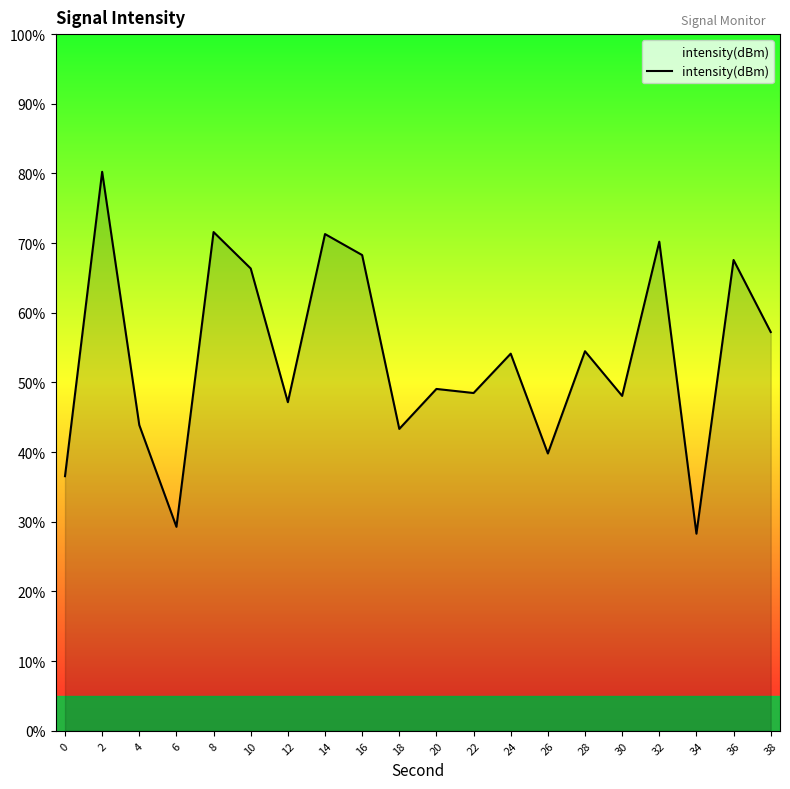

What is the average value?

53.8